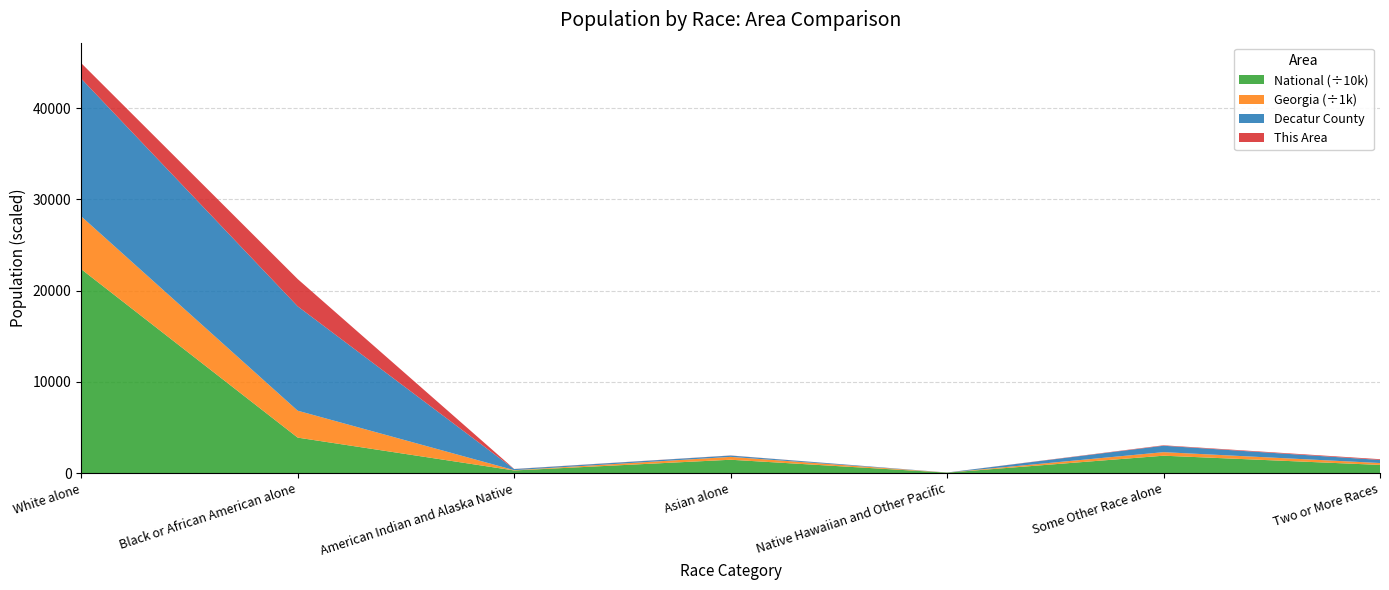

Reading left to right, transcribe all the data shown in this chart.

This Area: 1700	2990	15	13	1	50	81
Decatur County: 15096	11438	117	144	6	703	338
Georgia: 5787440	2950435	32151	314467	6799	388872	207489
National: 223553265	38929319	2932248	14674252	540013	19107368	9009073